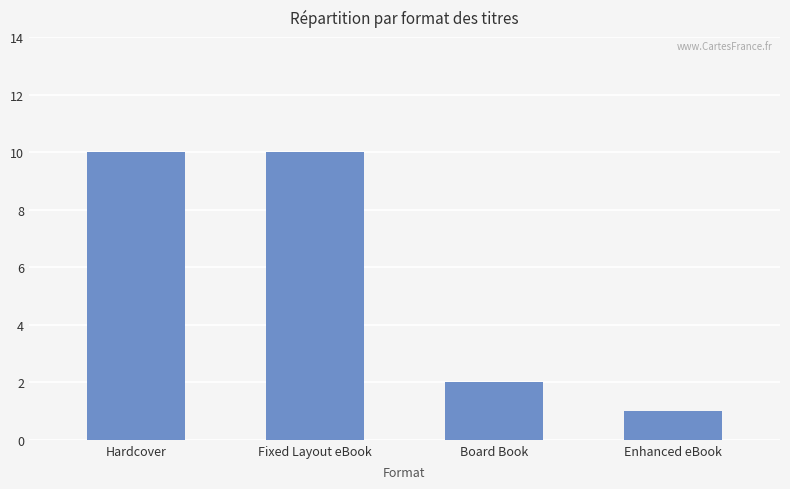

True or false: the data shows 2 at Board Book.

True